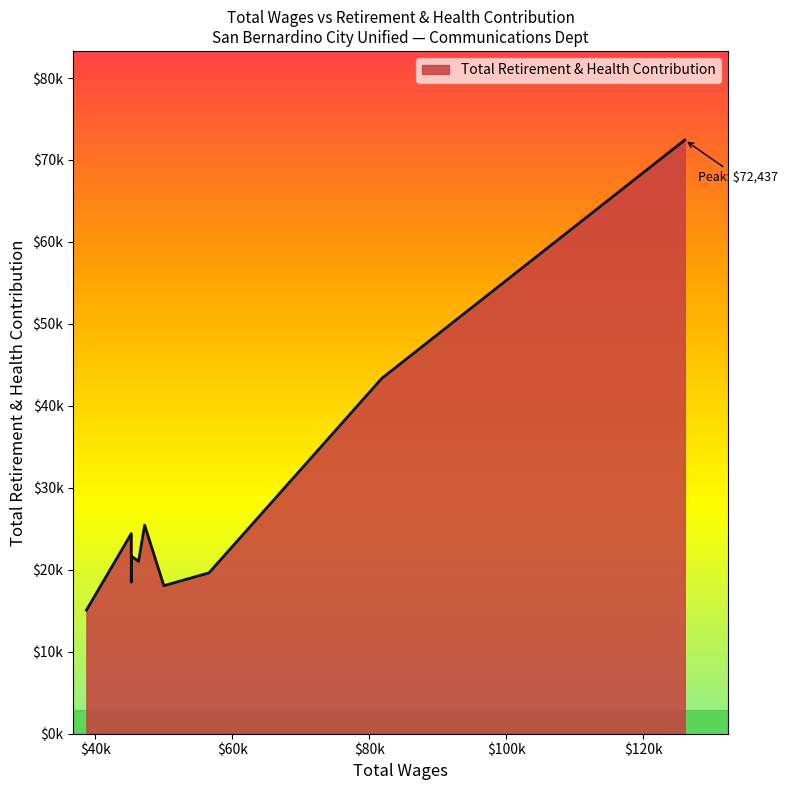

Is this an area chart (filled region under the line)?

Yes